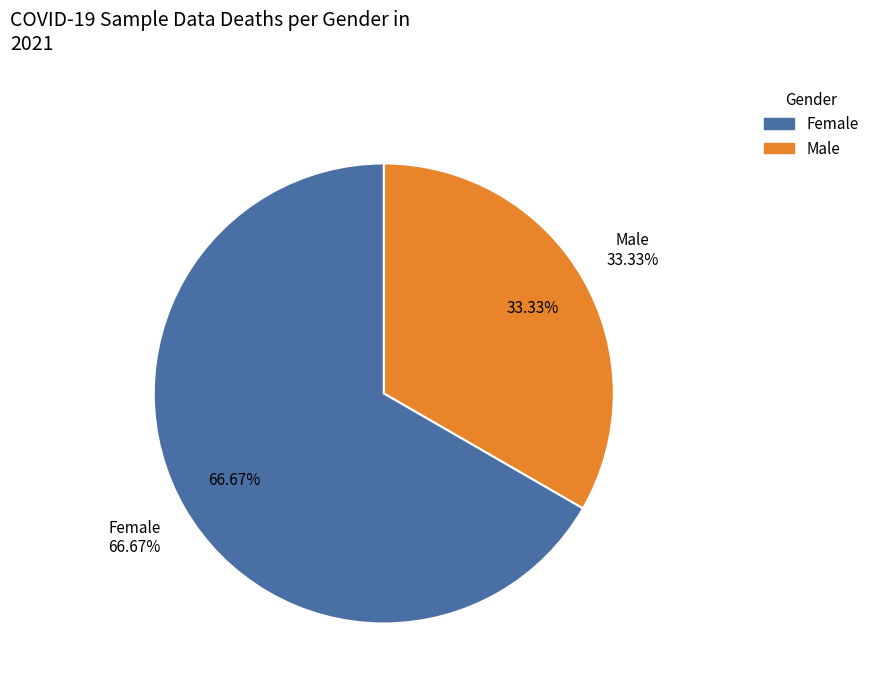

Is the sum of Чоловіча and Жіноча greater than half?

Yes